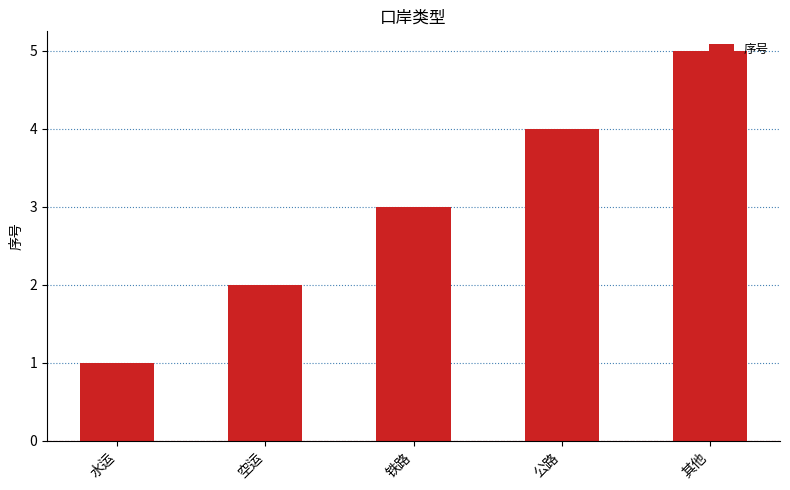

What is the difference between the maximum and minimum values?

4